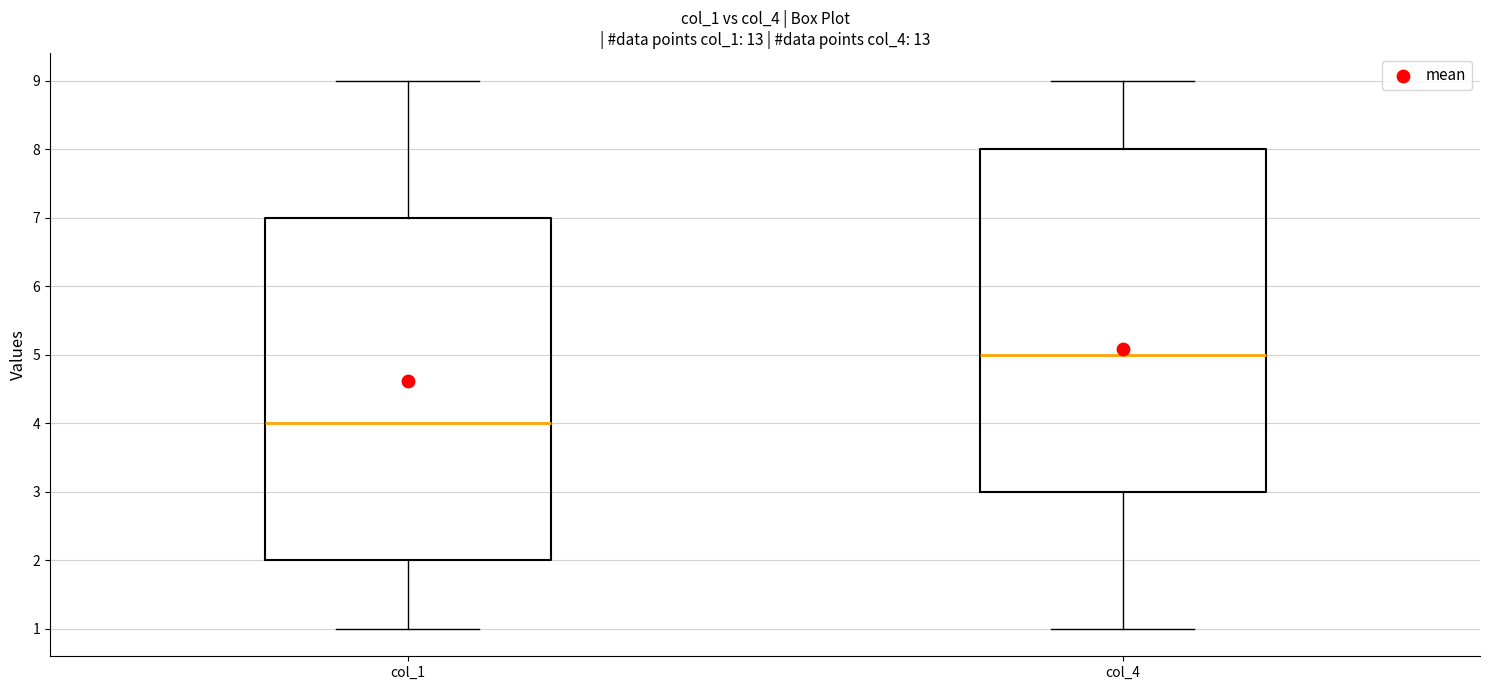

Reading left to right, transcribe this box plot: for each box, give where its median line is, the range the box spans, and where its two whiskers end, as read against the y-axis. The values are not printed on the chart, so give them approximately, as read against the axis.

col_1: median 4, box 2 to 7, whiskers 1 to 9
col_4: median 5, box 3 to 8, whiskers 1 to 9